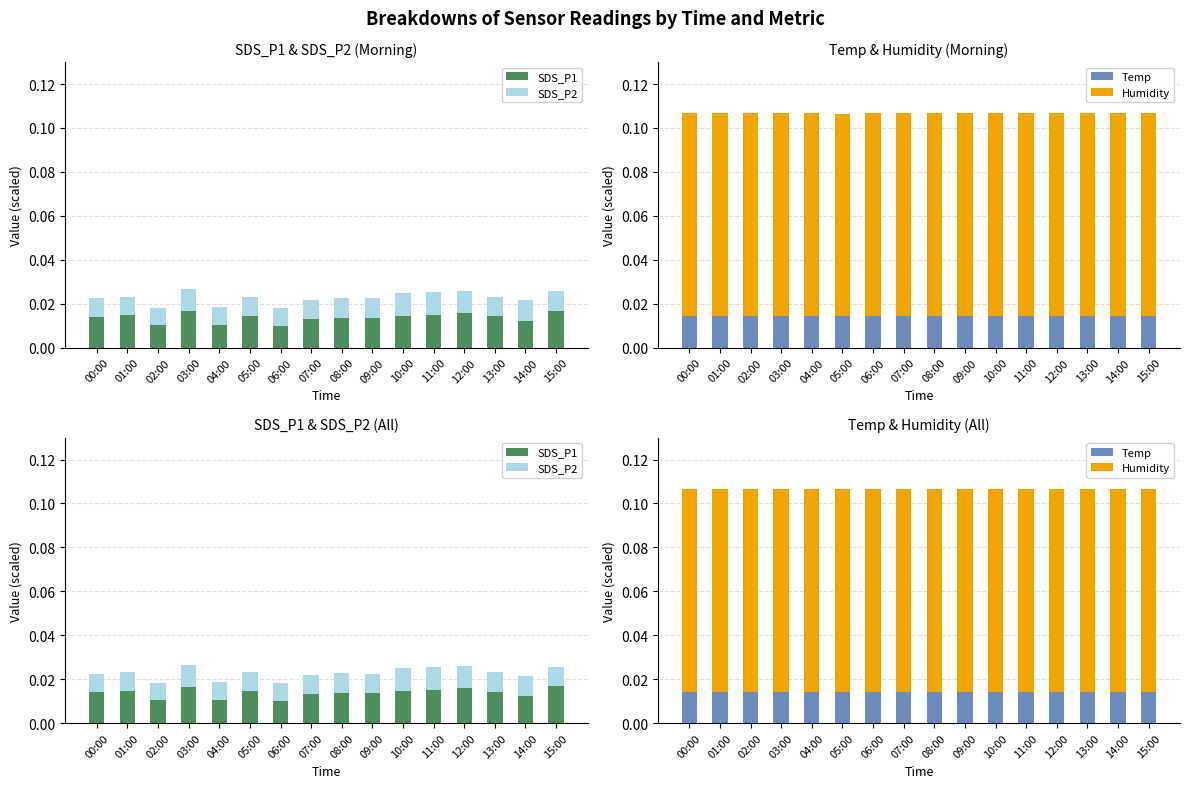

List the series in order of their peak value, lowest first.

SDS_P2, Temp, SDS_P1, Humidity